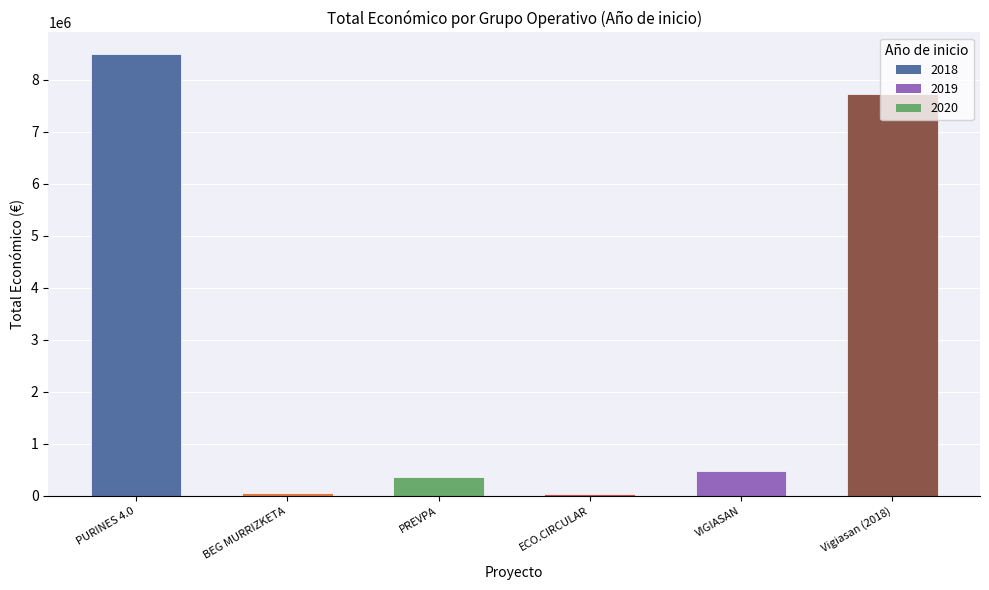

At which label is the value closest to 4263922?

Vigiasan (2018)